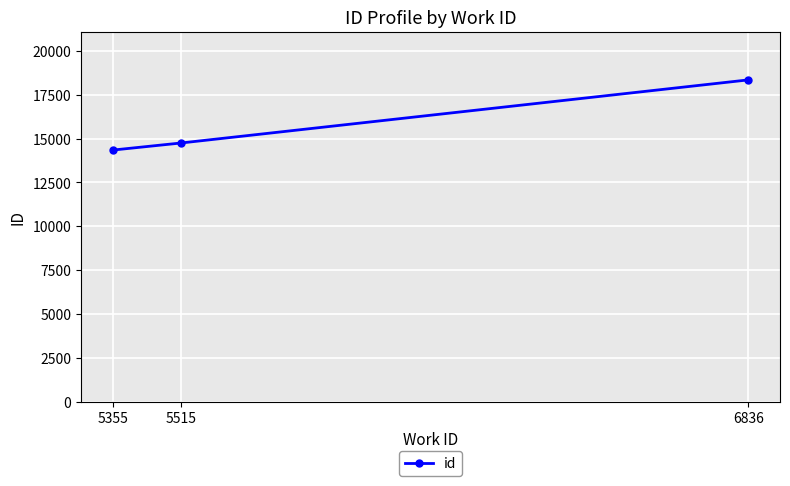

Reading left to right, list all the values displayed in this chart.

5355=14349	5515=14756	6836=18353